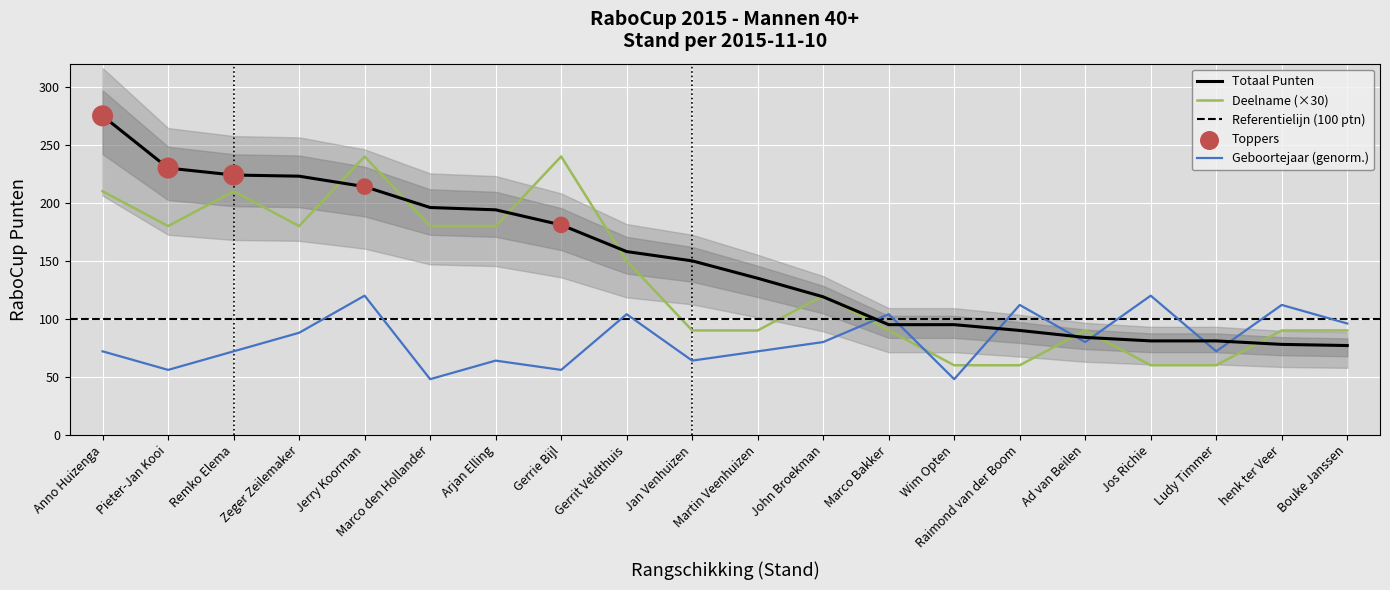

Which series reaches the maximum Y coordinate?

RaboCup Punten